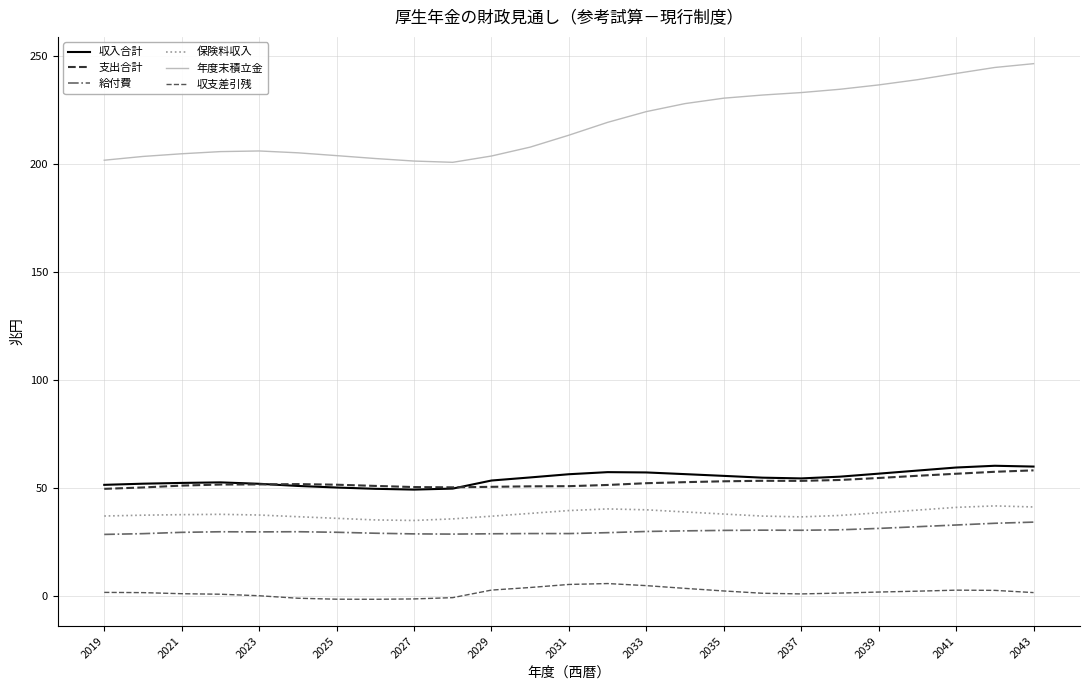

True or false: 収支差引残 and 収入合計 cross at least once.

False